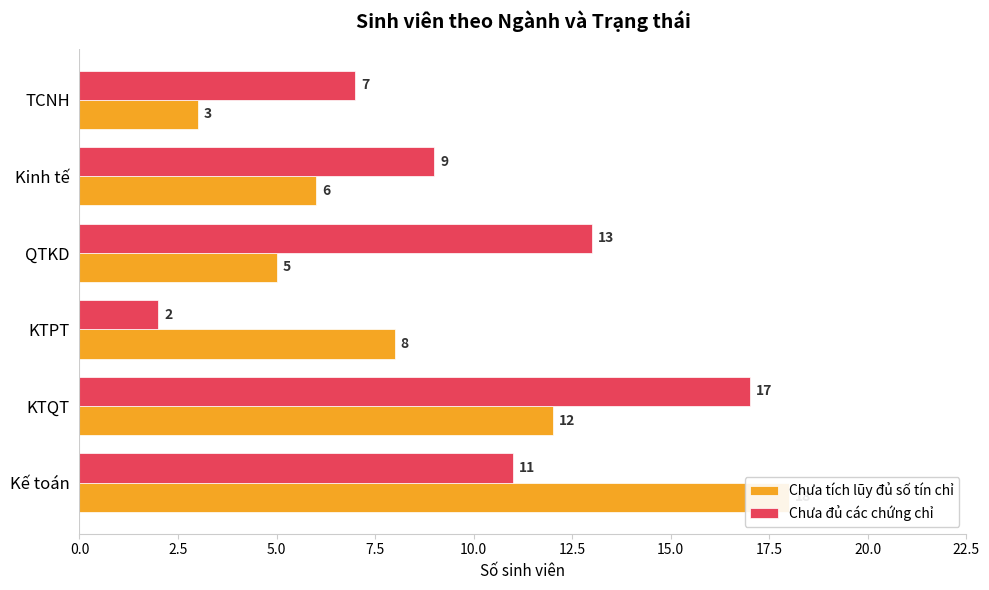

What is the approximate value of Chưa tích lũy đủ số tín chỉ at KTQT, to the nearest 5?

10